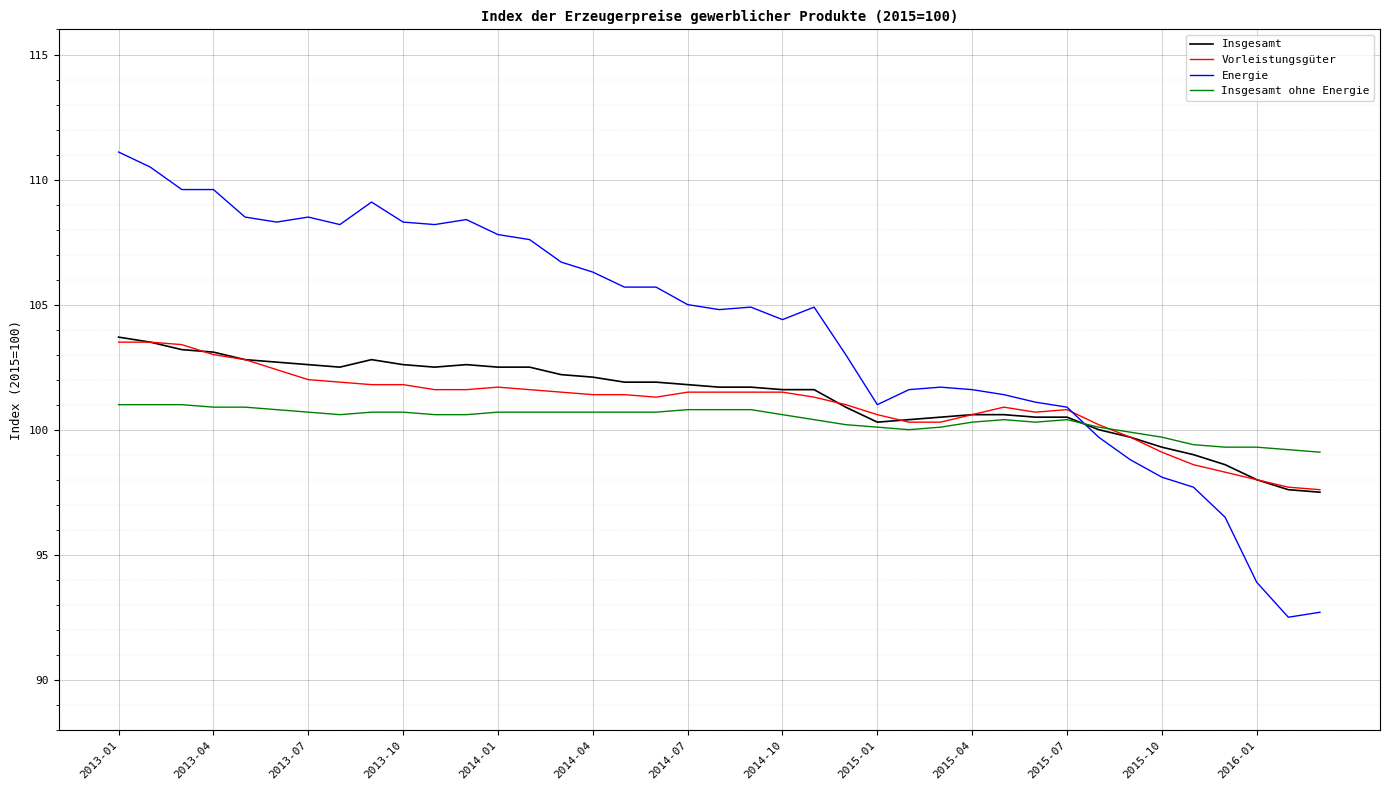

After their last crossing, which series has the higher values: Insgesamt ohne Energie or Insgesamt?

Insgesamt ohne Energie